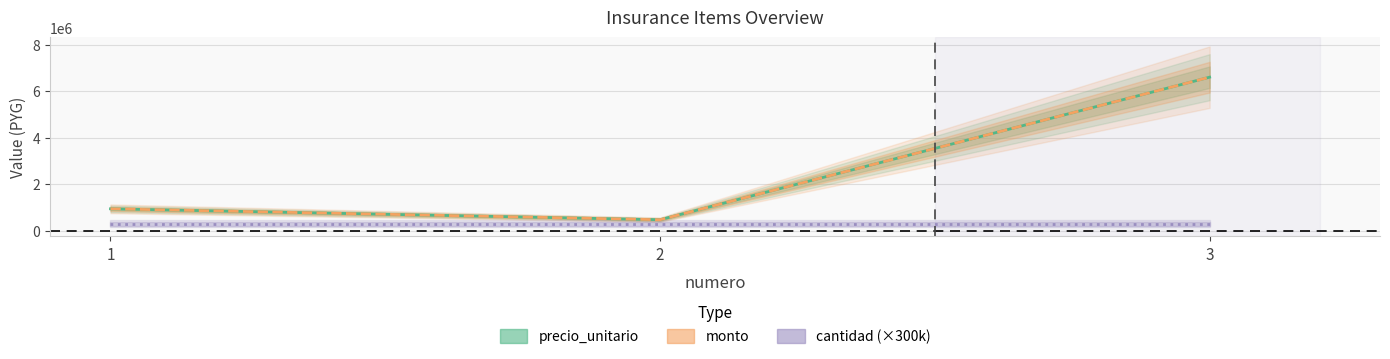

Rank the categories by monto value from lowest to highest.

2, 1, 3